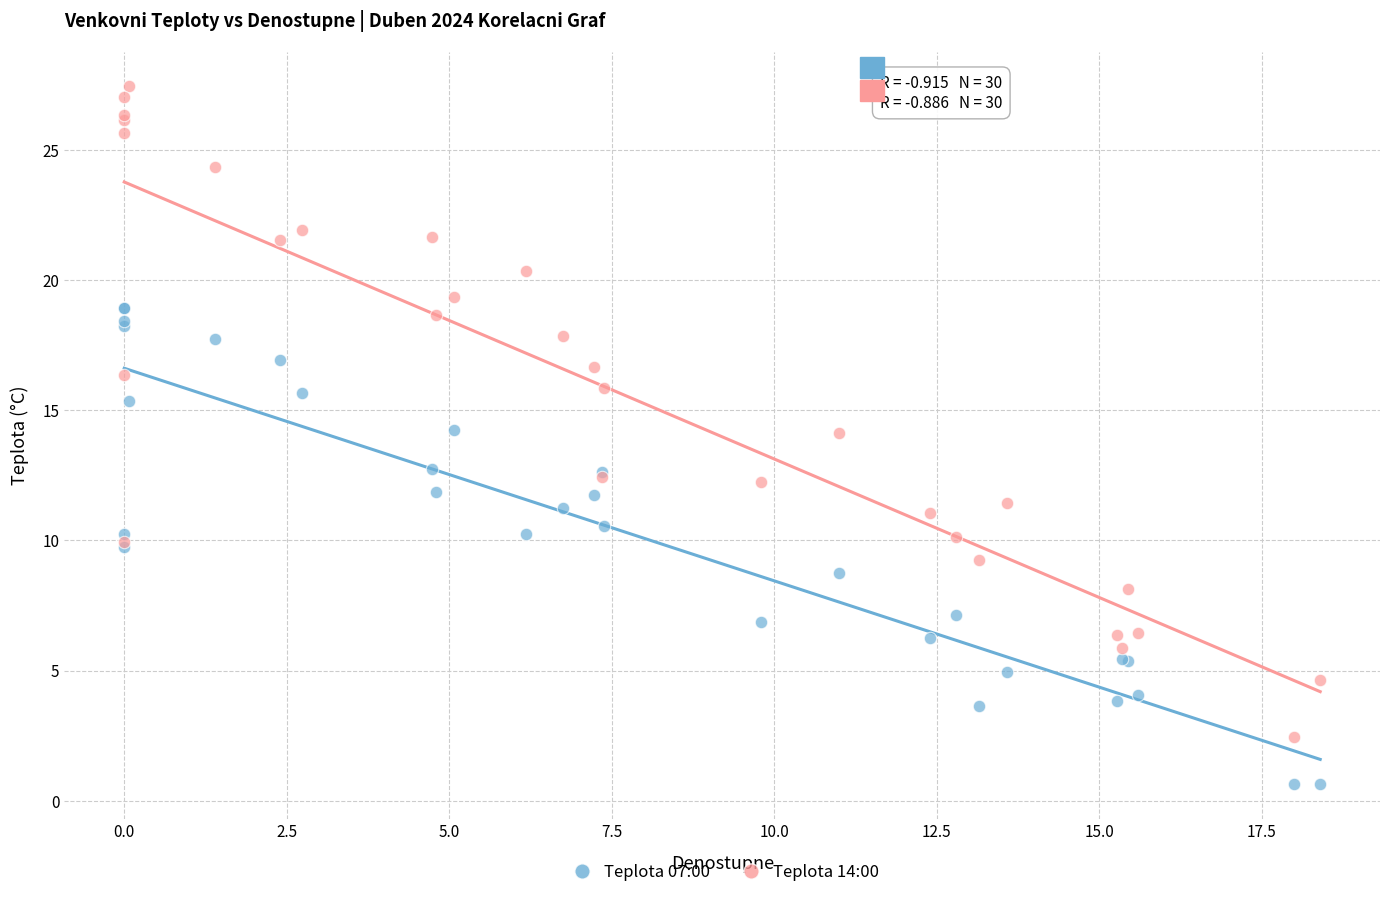

Which series has the widest spread of Y values?

Teplota 14:00